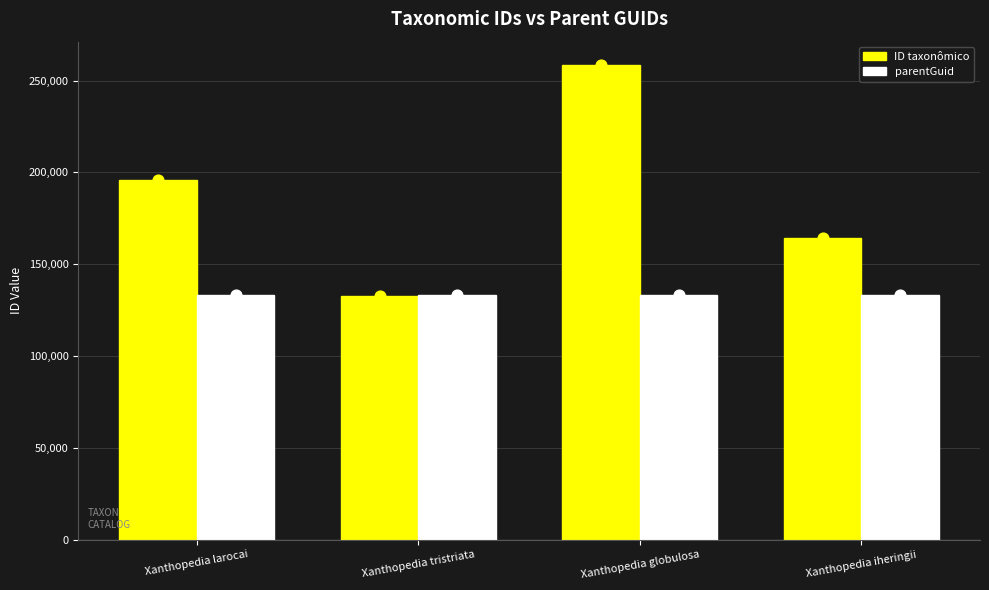

Which series reaches the minimum Y coordinate?

ID taxonômico